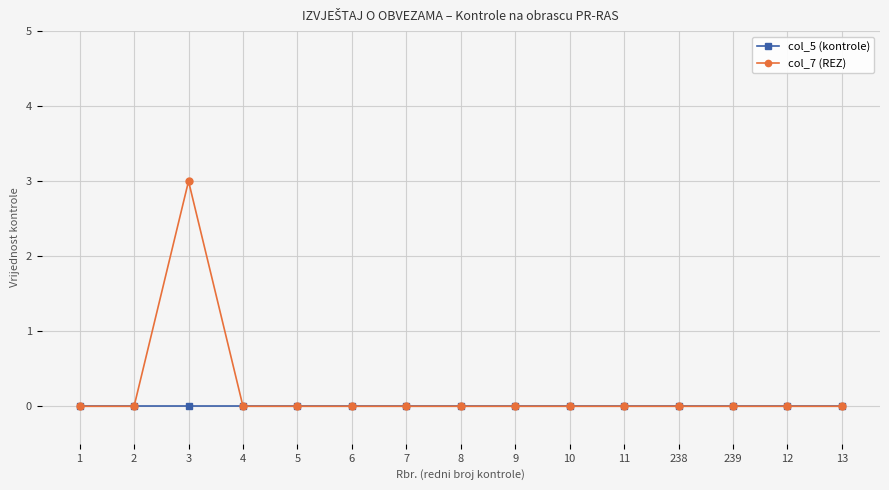

How many series are shown in this chart?

2